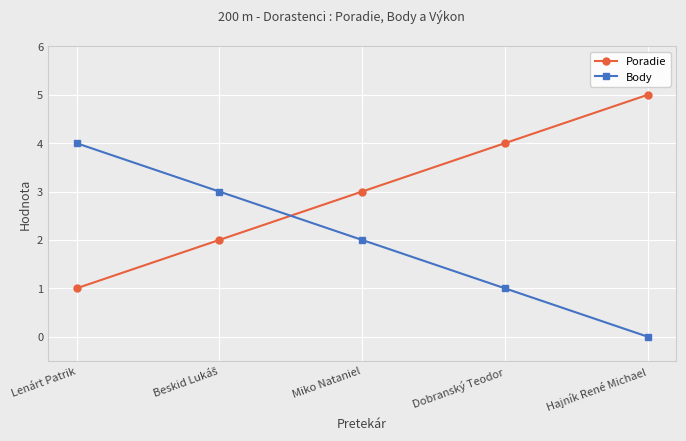

What is the difference between the second highest and minimum values in the Body series?

3